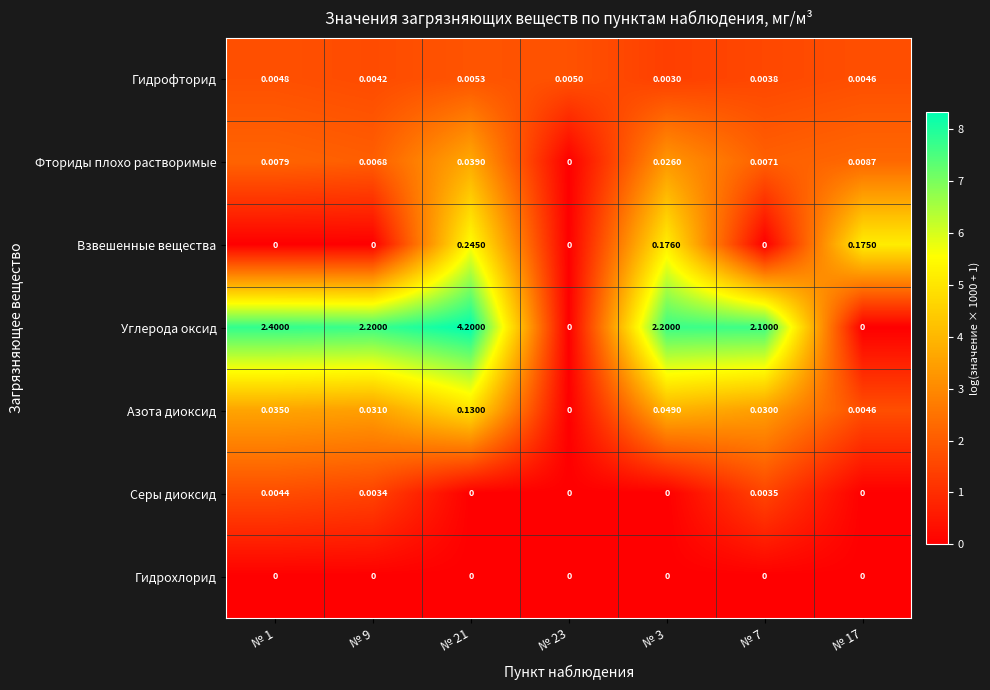

What is the greatest value displayed?

4.2